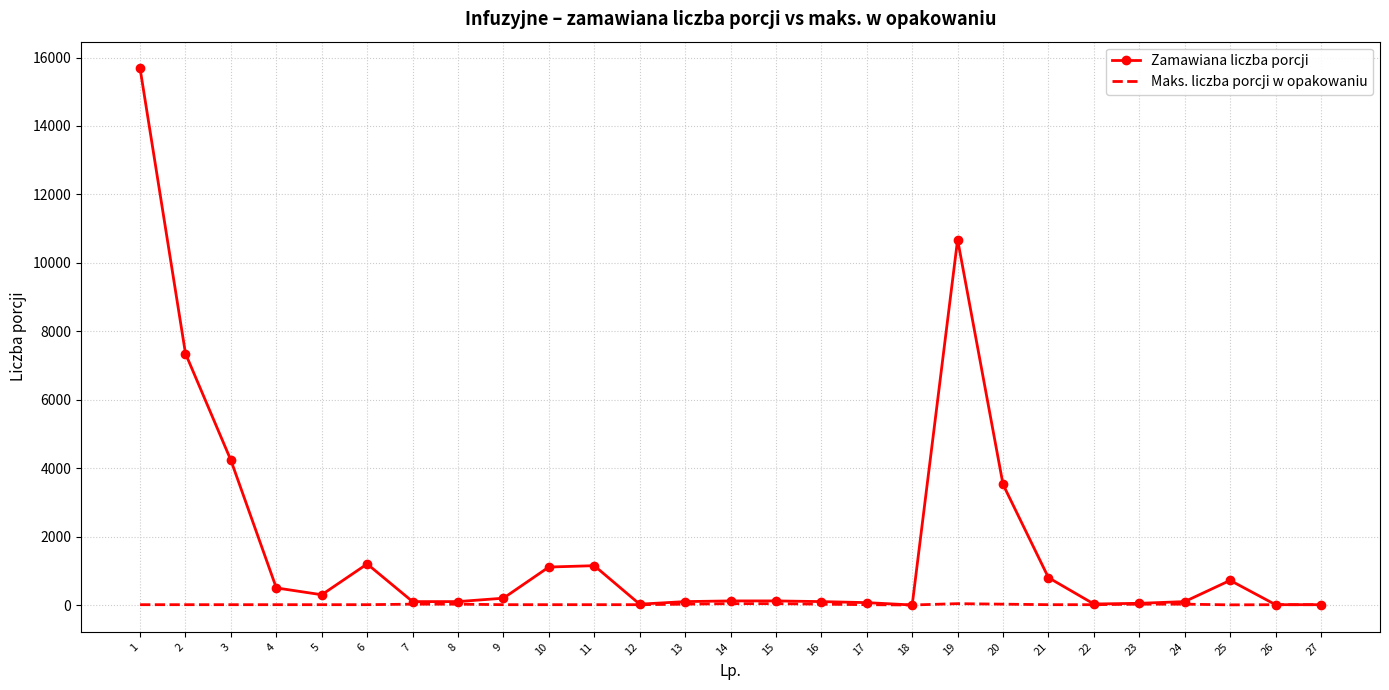

Is it true that Maks. liczba porcji w opakowaniu equals 40 at 15?

True